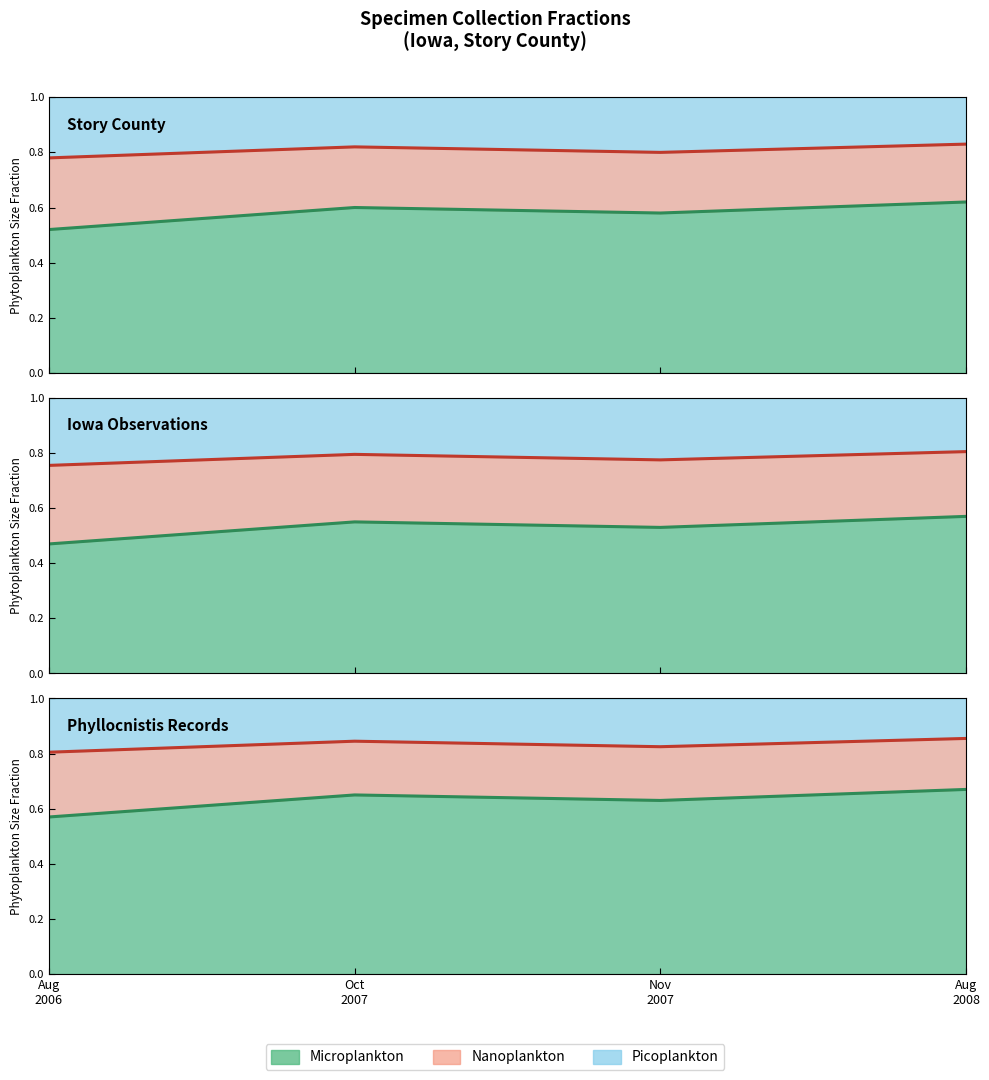

What is the approximate value of Picoplankton at 2007-10-29?

1.0